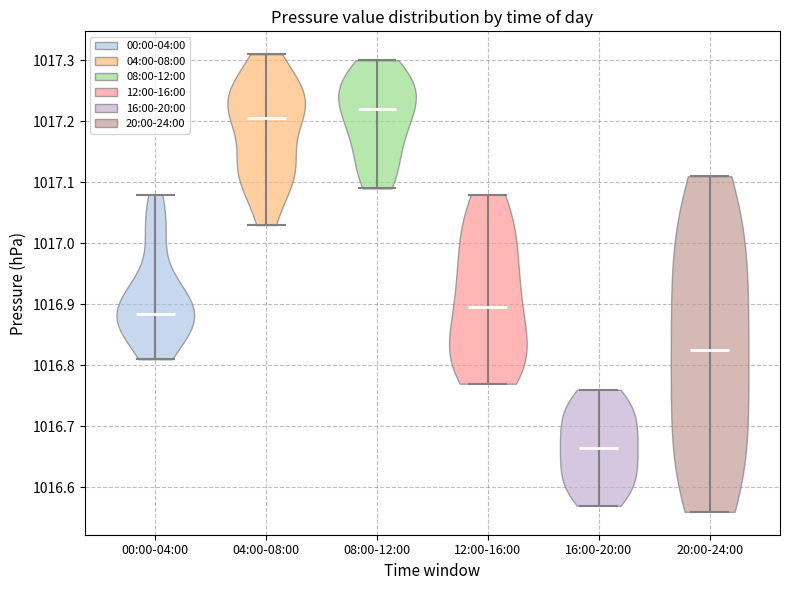

Which violin has the highest median line?

08:00-12:00